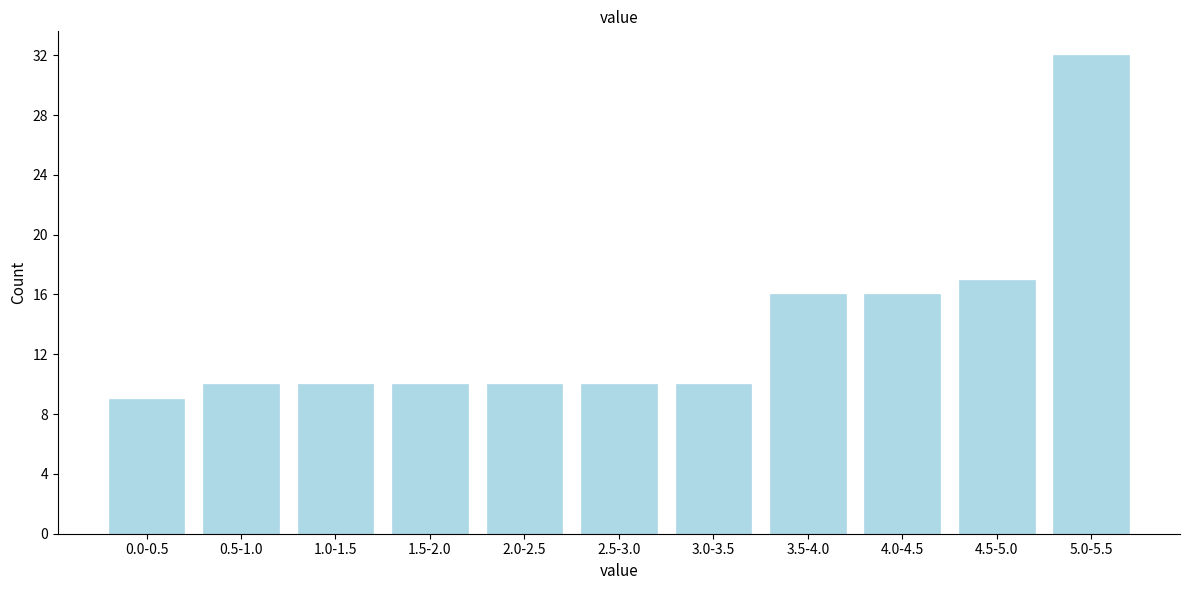

Reading left to right, list all the values displayed in this chart.

0.0-0.5=9	0.5-1.0=10	1.0-1.5=10	1.5-2.0=10	2.0-2.5=10	2.5-3.0=10	3.0-3.5=10	3.5-4.0=16	4.0-4.5=16	4.5-5.0=17	5.0-5.5=32